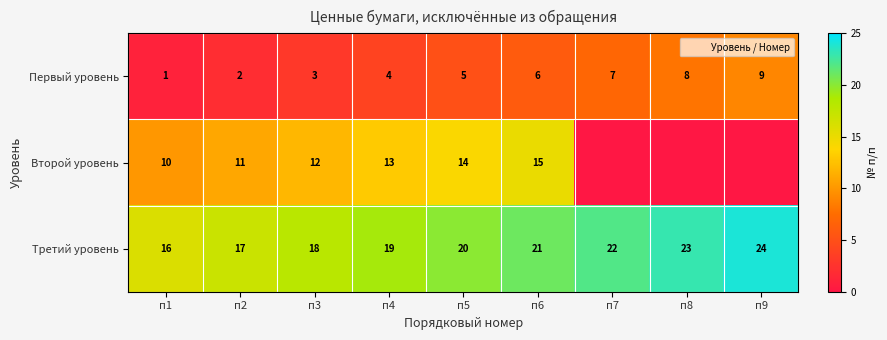

What is the difference between the Второй уровень values at п1 and п4?

3